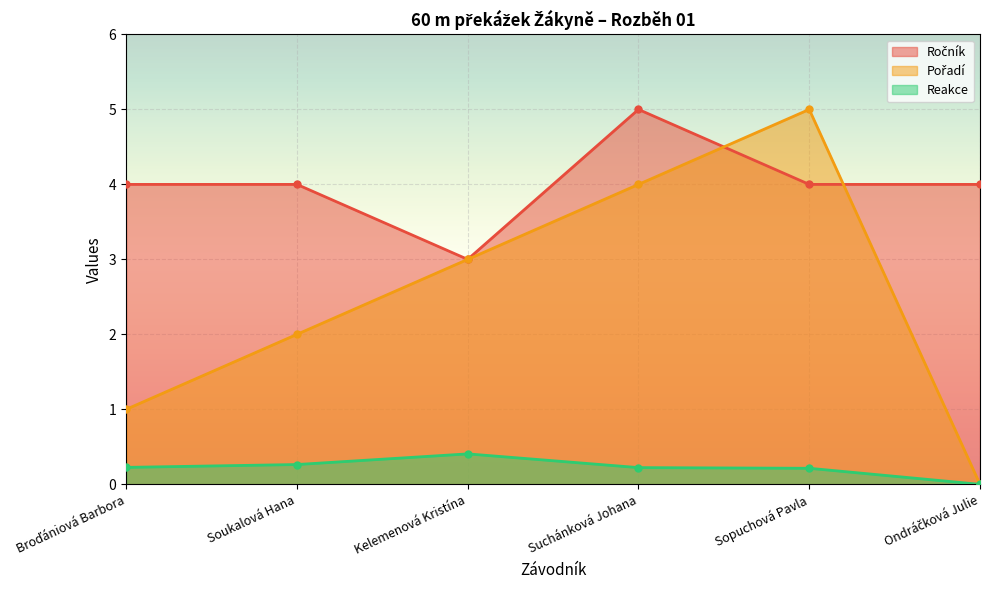

How many data points in Ročník are above 4?

1